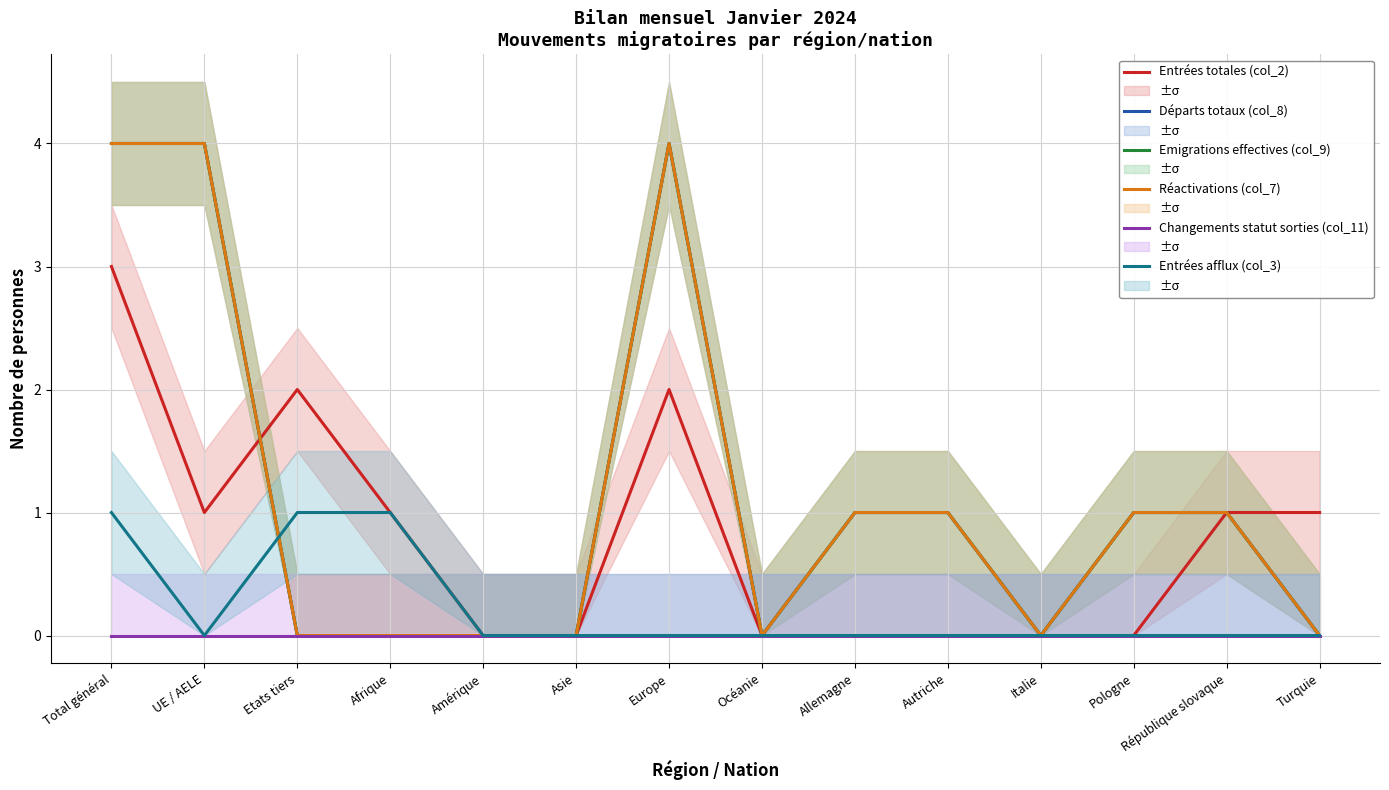

Count the number of categories in the chart.

14